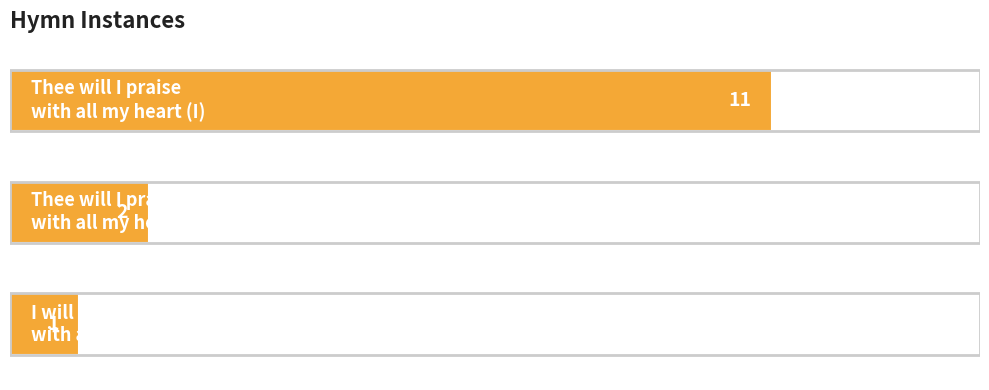

Are the bars horizontal?

Yes